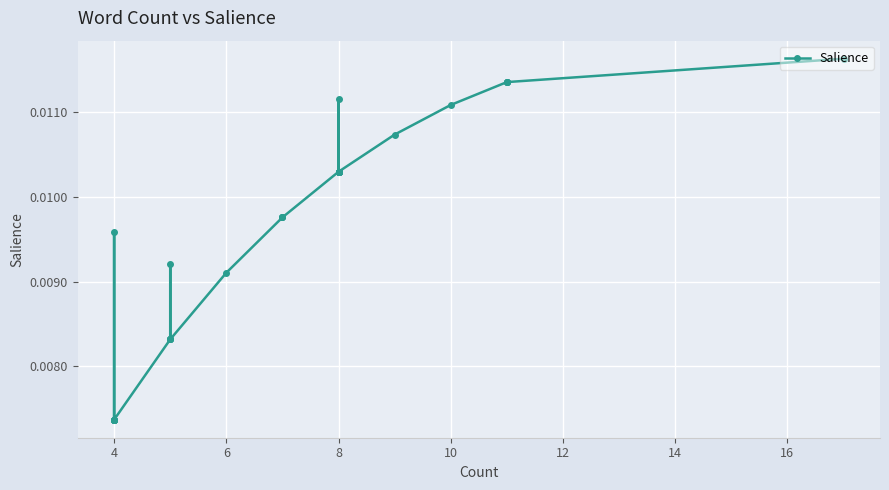

What is the label of the 32nd point from the right?

4